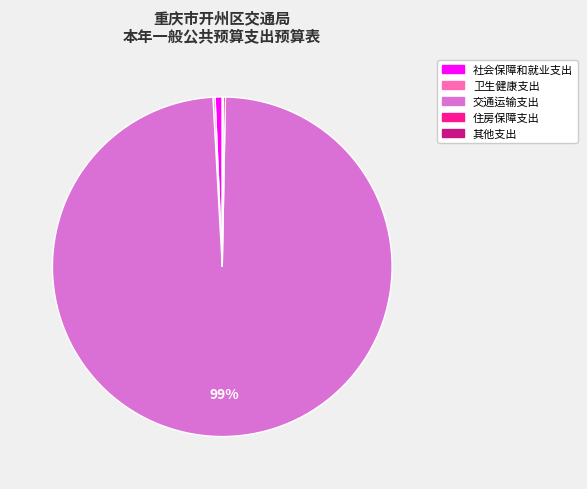

Is there a majority slice in this chart?

Yes